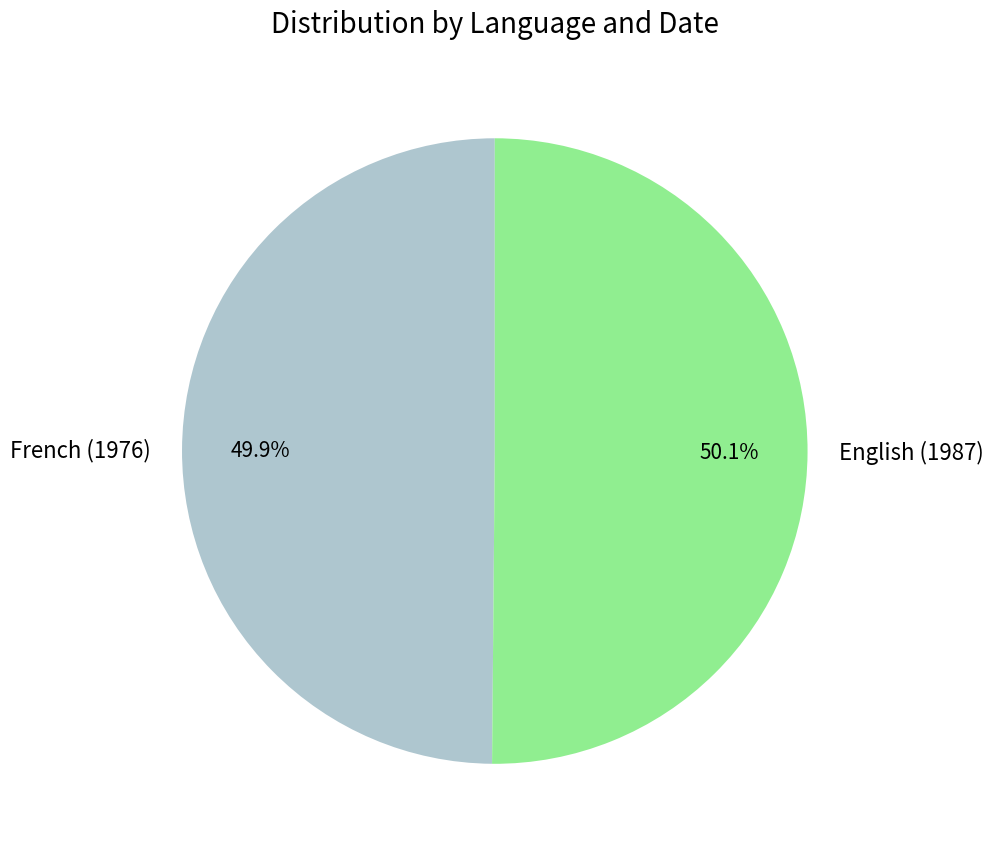

How many slices are in this pie chart?

2